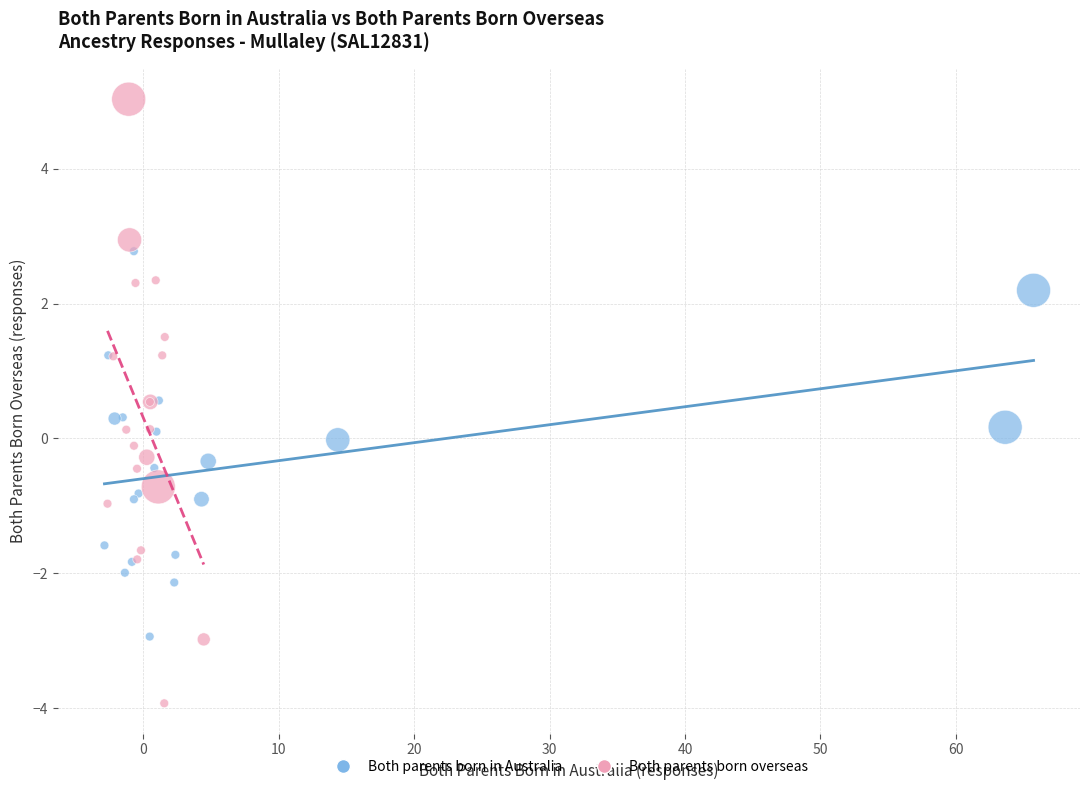

Which series contains the highest Y value?

Both parents born overseas